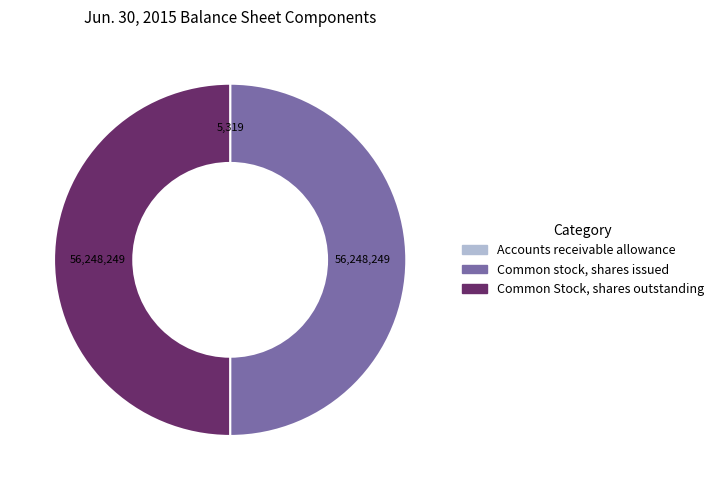

Is the sum of Common Stock, shares outstanding and Common stock, shares issued greater than half?

Yes